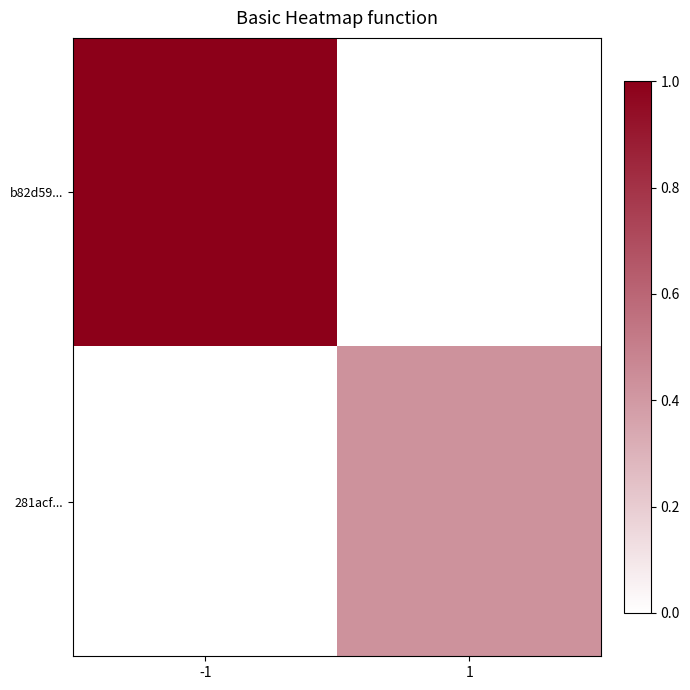

Which series has the largest total across all categories?

b82d59...